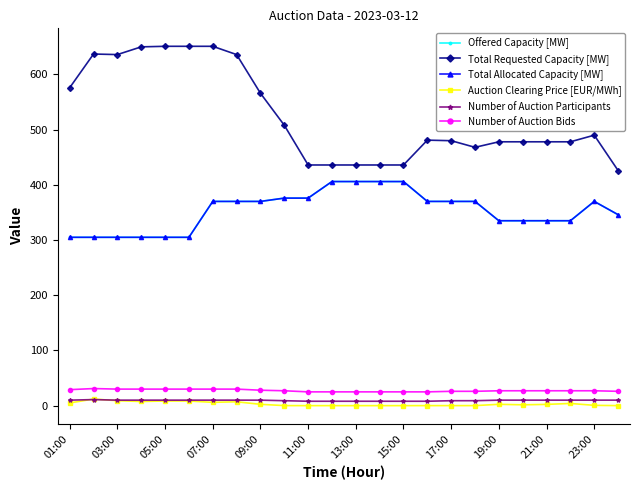

Is this an area chart (filled region under the line)?

No